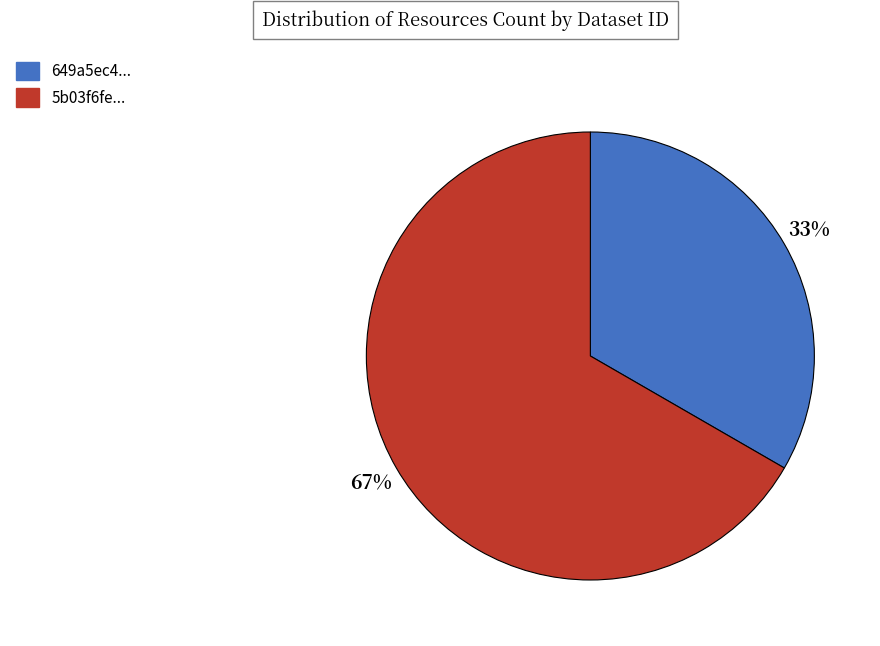

True or false: 649a5ec4... accounts for 33% of the total.

True